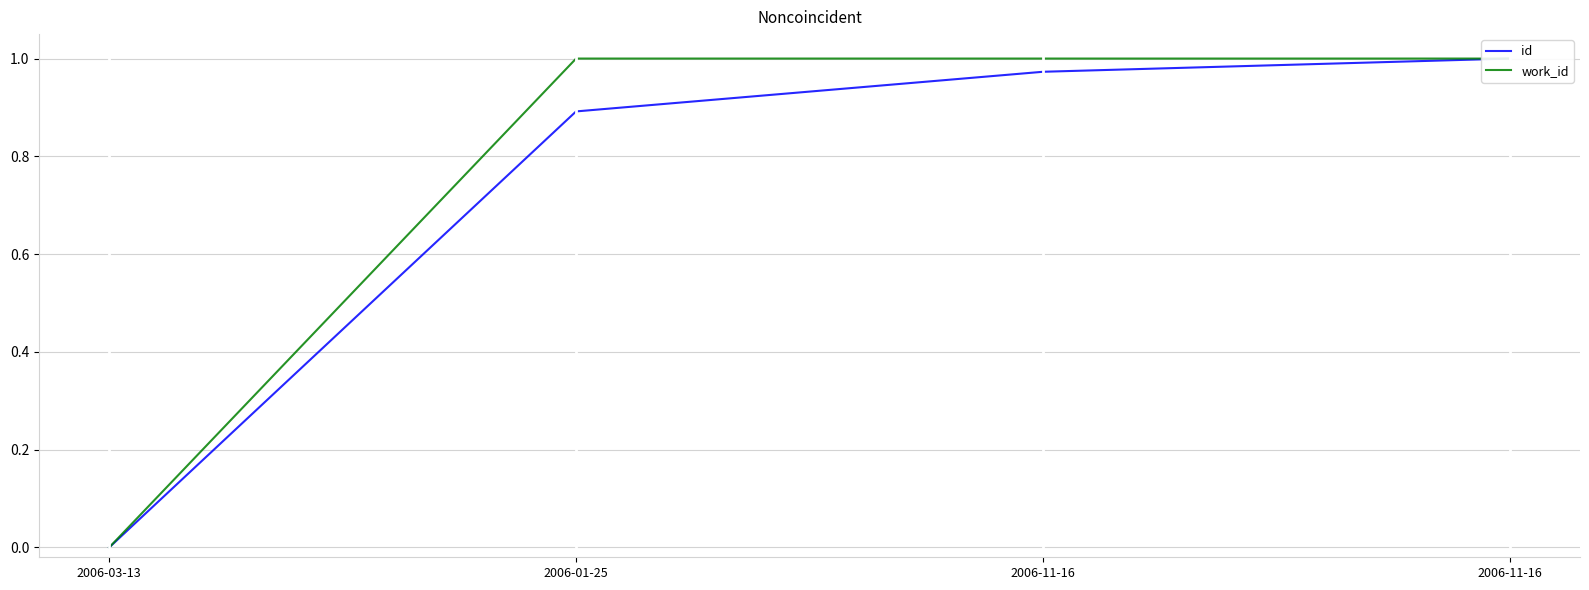

Which has a higher value, 2006-11-16 or 2006-11-16?

2006-11-16